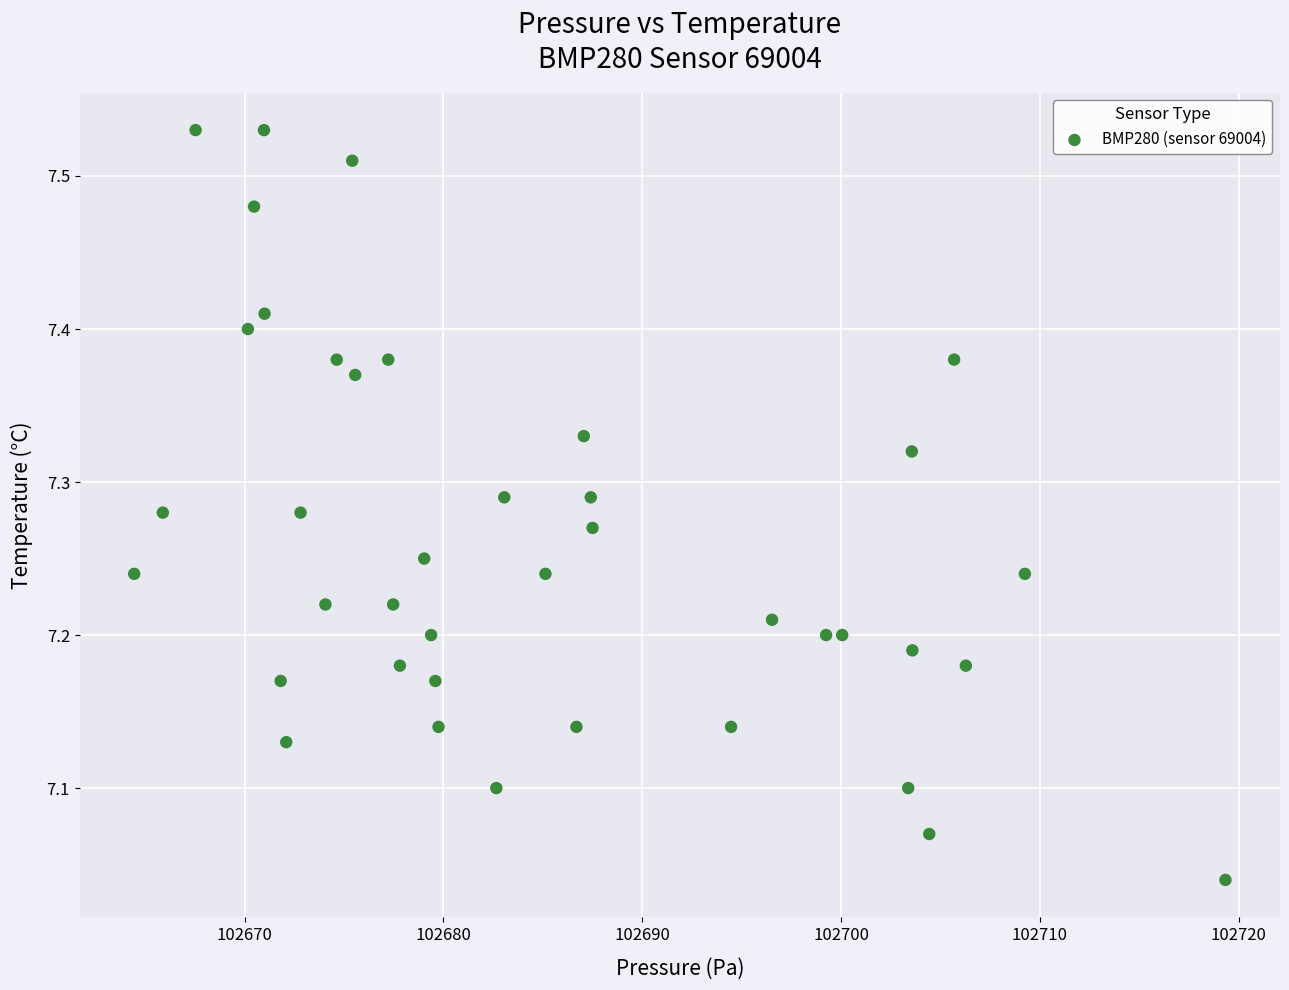

What is the range of X values (max minus min)?

54.9